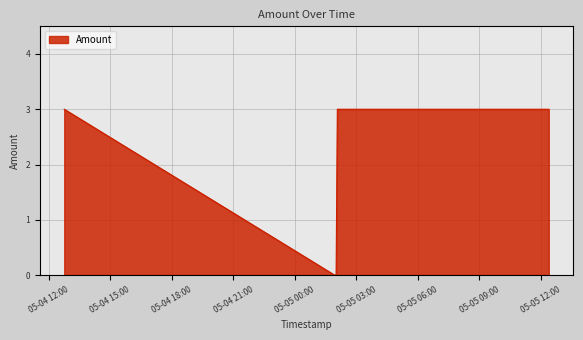

True or false: the data has more than 2 interior local peaks.

False